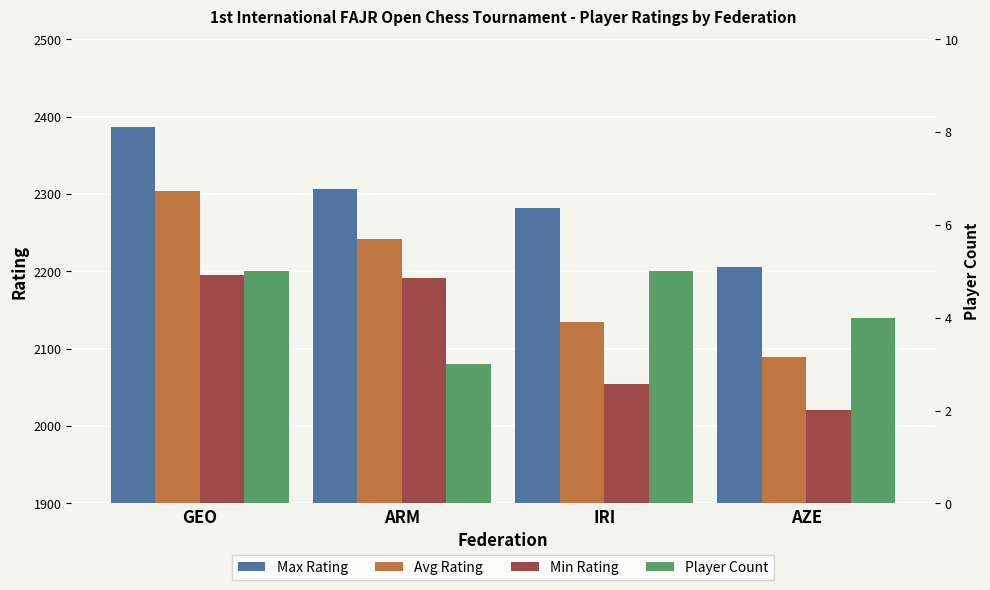

Which category has the lowest value in the Max Rating series?

AZE